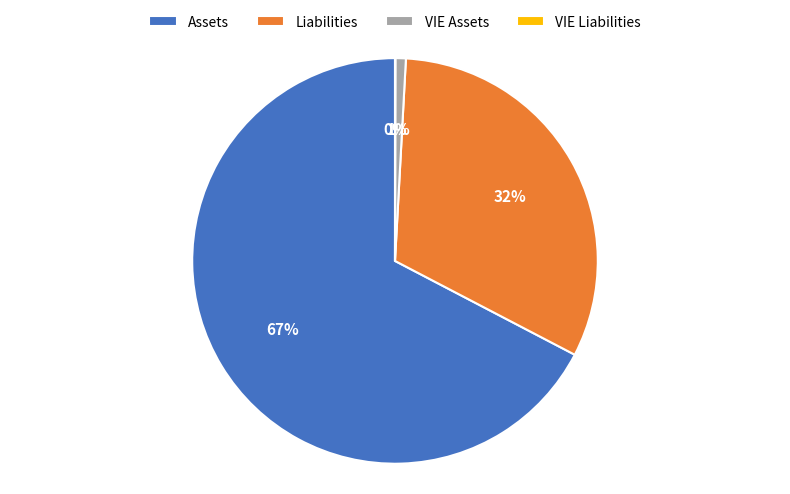

What percentage is the Liabilities slice, to the nearest percent?

32%